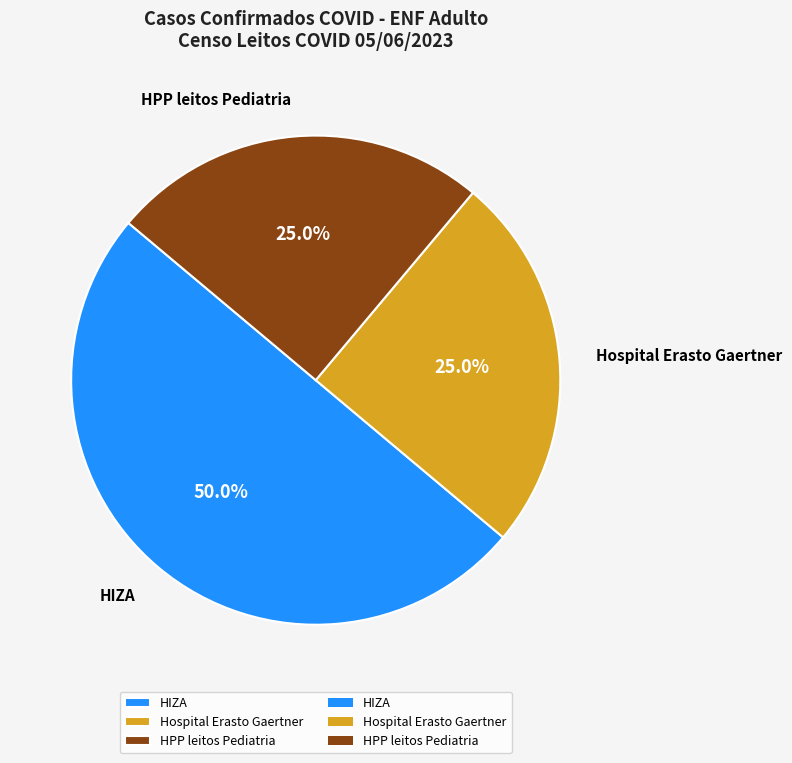

Do HPP leitos Pediatria and HIZA together represent more than half of the pie?

Yes